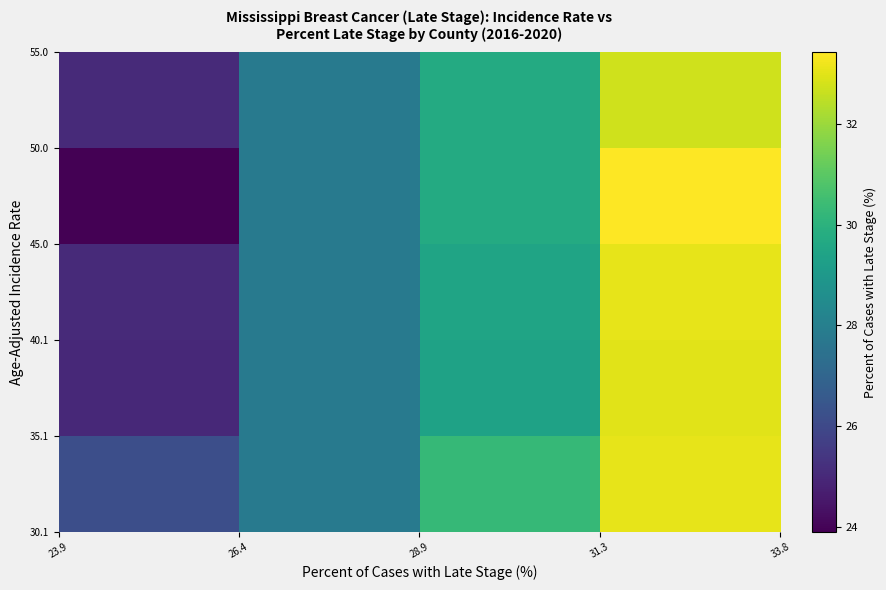

How many distinct data groups are displayed?

5